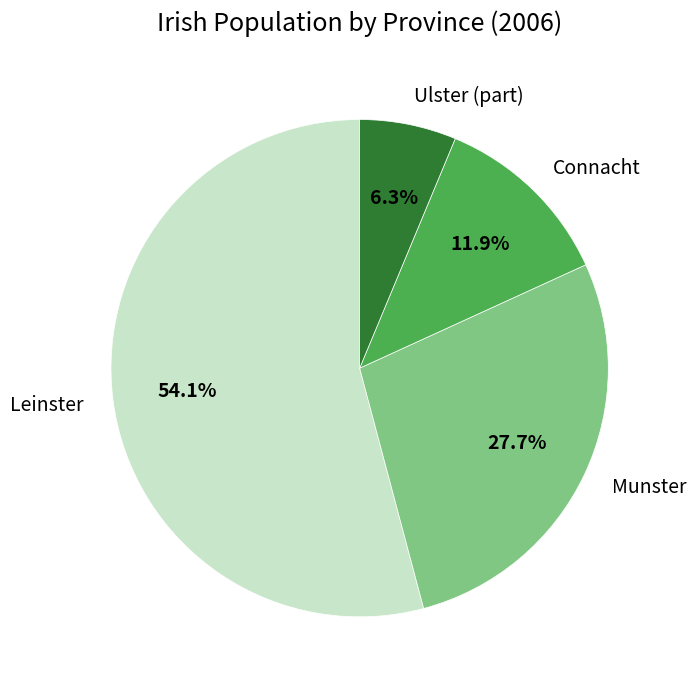

True or false: Leinster accounts for 62% of the total.

False